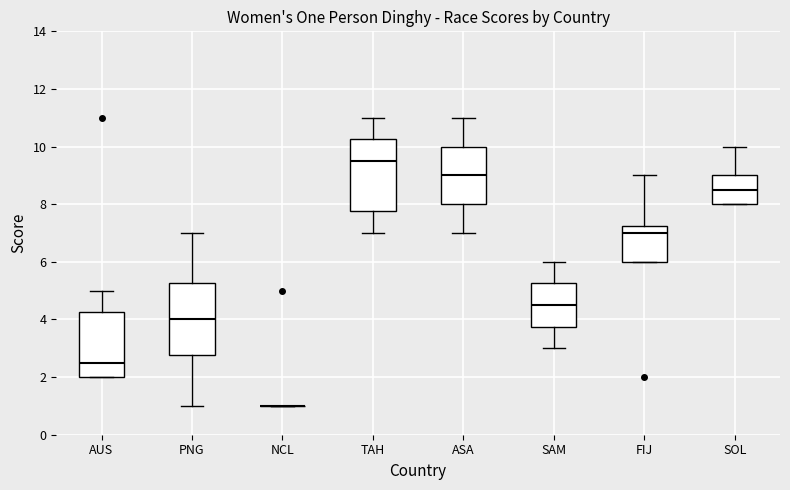

Reading left to right, read every box against the y-axis: the position of its median line, the range the box covers, and the ends of its whiskers. The values are not printed on the chart, so give them approximately, as read against the axis.

AUS: median 2.6, box 2.0 to 4.2, whiskers 2.0 to 5.0
PNG: median 4.0, box 2.8 to 5.2, whiskers 1.0 to 7.0
NCL: box collapsed to a line at 1.0, whiskers 1.0 to 1.0
TAH: median 9.6, box 7.8 to 10.2, whiskers 7.0 to 11.0
ASA: median 9.0, box 8.0 to 10.0, whiskers 7.0 to 11.0
SAM: median 4.6, box 3.8 to 5.2, whiskers 3.0 to 6.0
FIJ: median 7.0, box 6.0 to 7.2, whiskers 6.0 to 9.0
SOL: median 8.6, box 8.0 to 9.0, whiskers 8.0 to 10.0